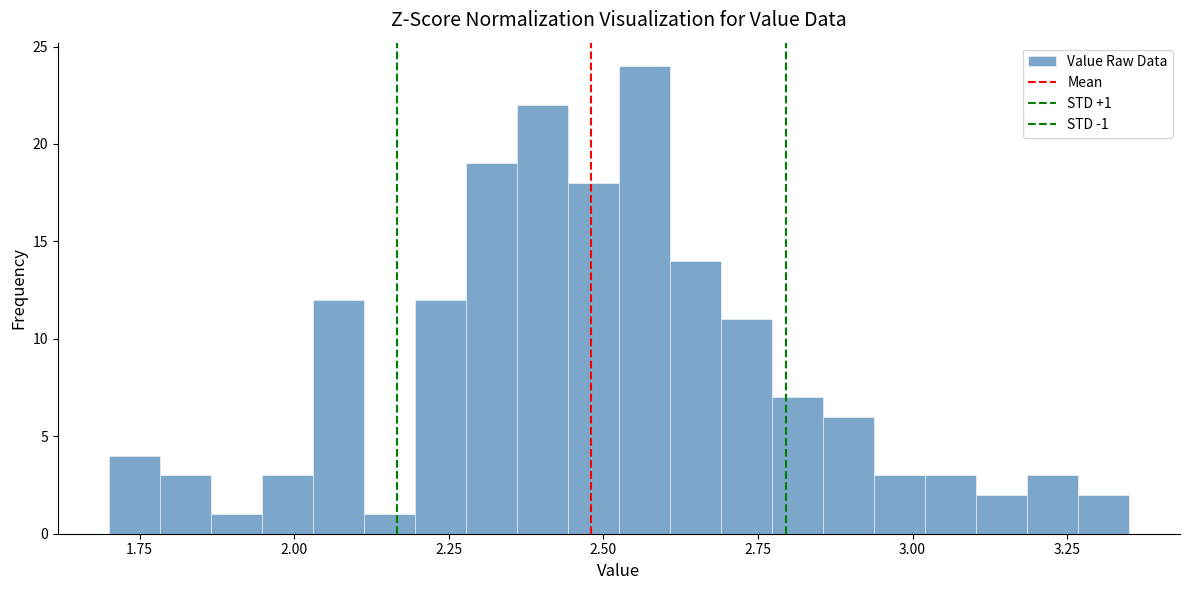

Read against the x-axis, roughly where is the centre of the tallest bar?

2.55